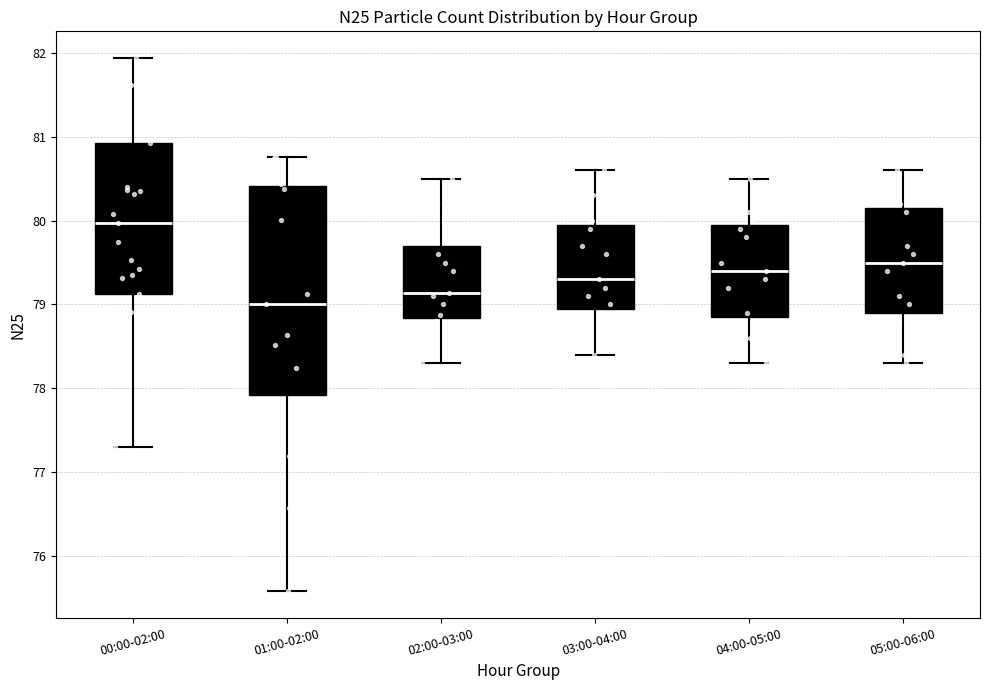

Which box has the lowest median line?

01:00-02:00